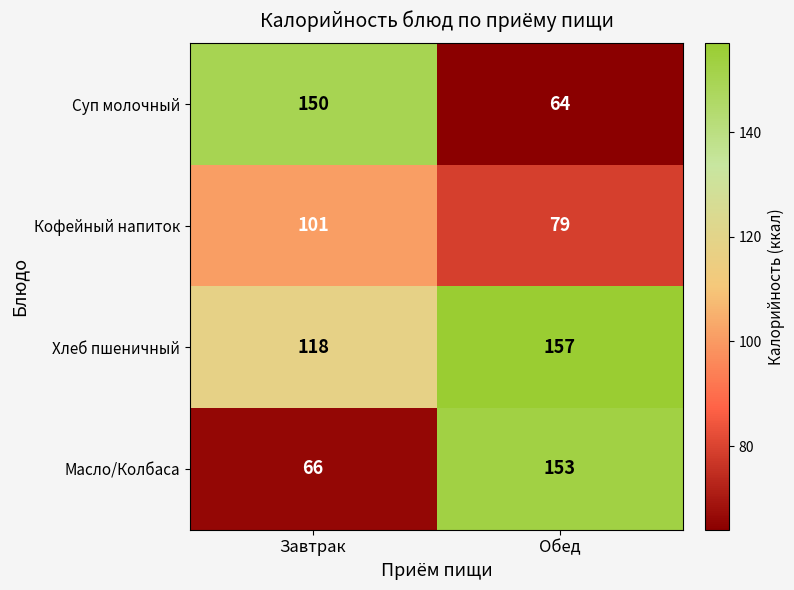

Reading left to right, extract all data points from this chart.

Суп молочный: 150	64
Кофейный напиток: 101	79
Хлеб пшеничный: 118	157
Масло/Колбаса: 66	153